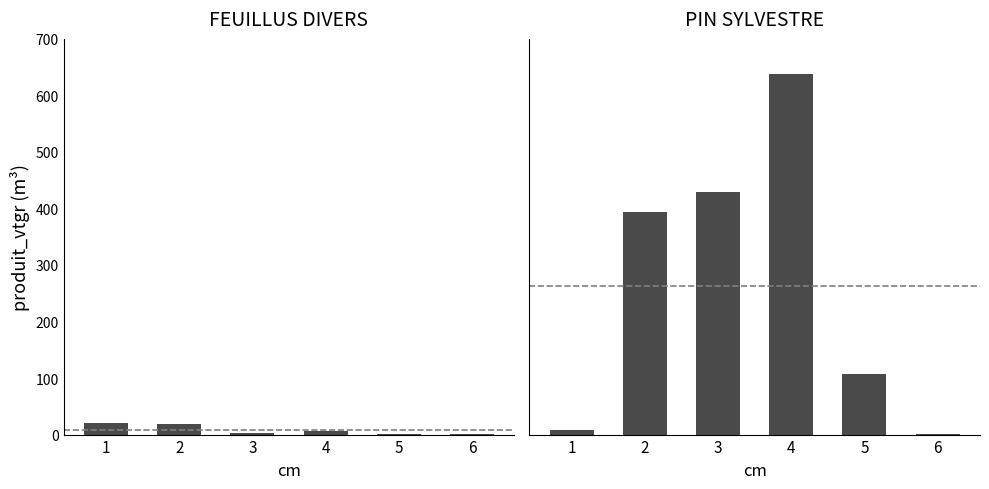

At 4, list the series in order from largest to smallest.

PIN SYLVESTRE, FEUILLUS DIVERS